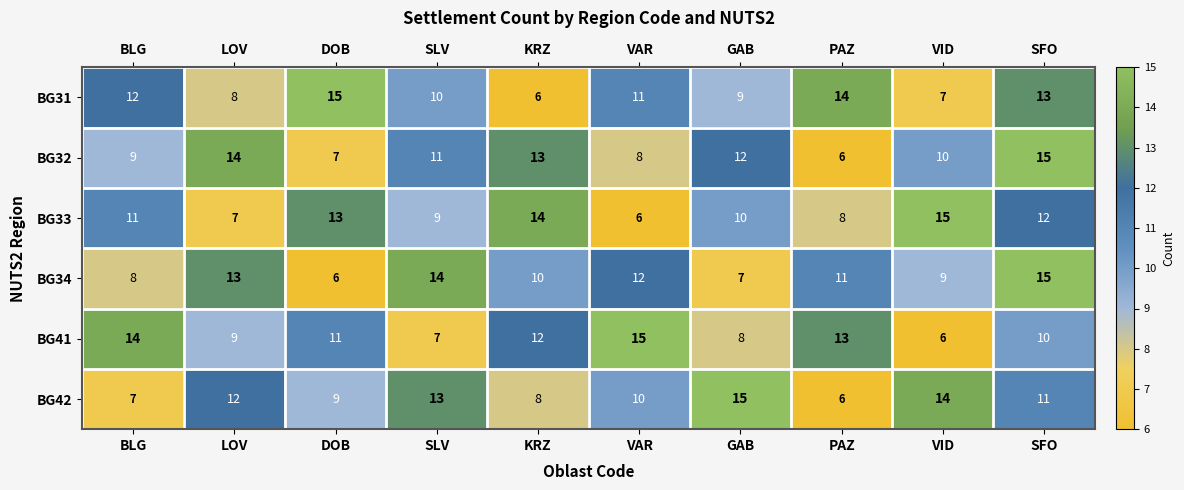

What is the sum of all BG33 values?

105